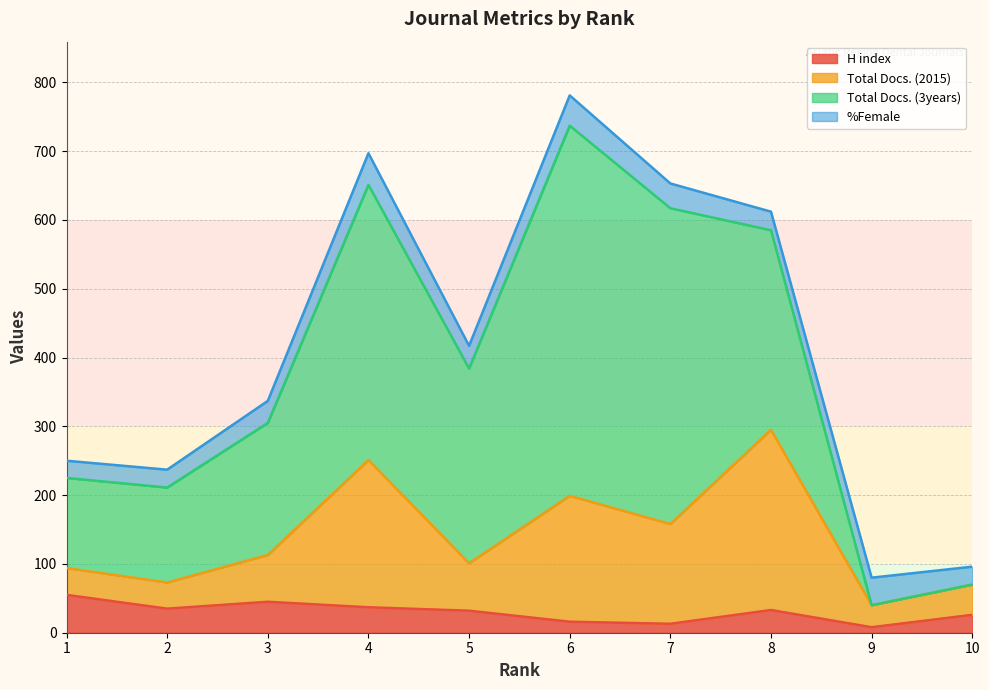

What is the difference between the maximum and minimum values in the H index series?

47